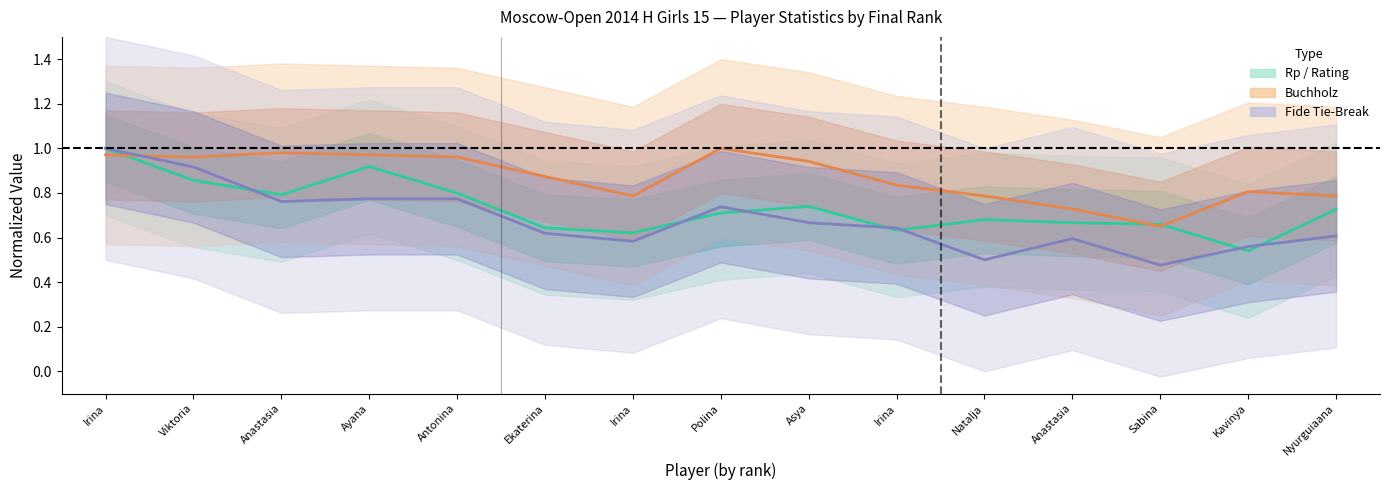

Reading left to right, transcribe all the data shown in this chart.

Rp (normalized): 1.0	0.9	0.8	0.9	0.8	0.6	0.6	0.7	0.7	0.6	0.7	0.7	0.7	0.5	0.7
Buchholz (normalized): 1.0	1.0	1.0	1.0	1.0	0.9	0.8	1.0	0.9	0.8	0.8	0.7	0.7	0.8	0.8
Fide Tie-Break (normalized): 1.0	0.9	0.8	0.8	0.8	0.6	0.6	0.7	0.7	0.6	0.5	0.6	0.5	0.6	0.6